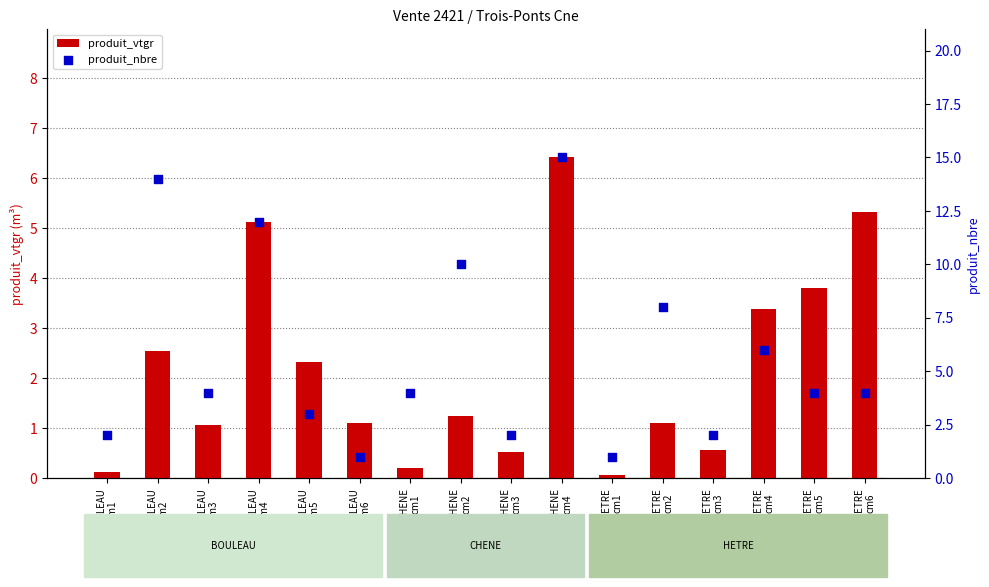

Which series reaches the maximum Y coordinate?

produit_nbre